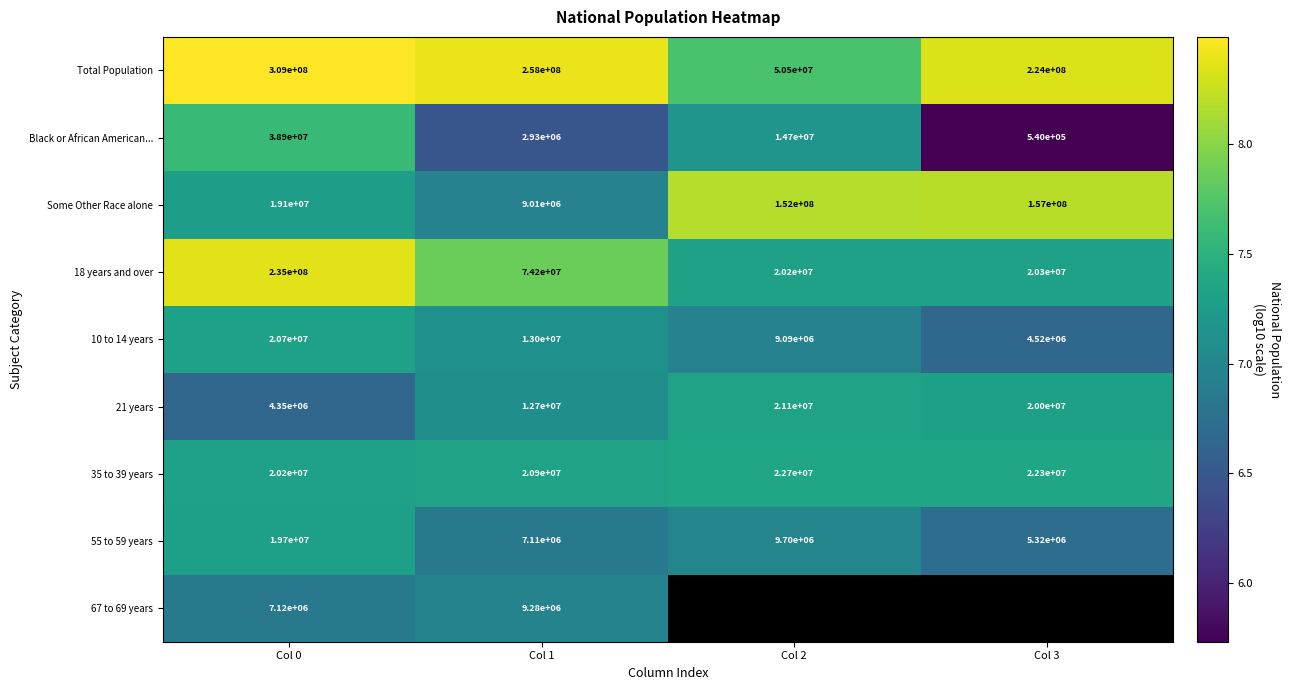

Rank the categories by 10 to 14 years value from lowest to highest.

Col 3, Col 2, Col 1, Col 0